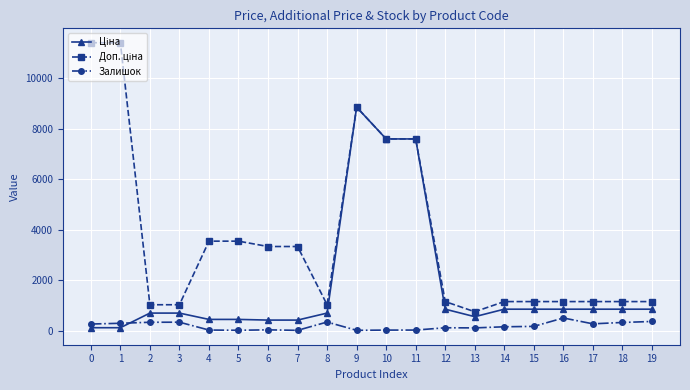

What is the greatest value displayed?

11410.0